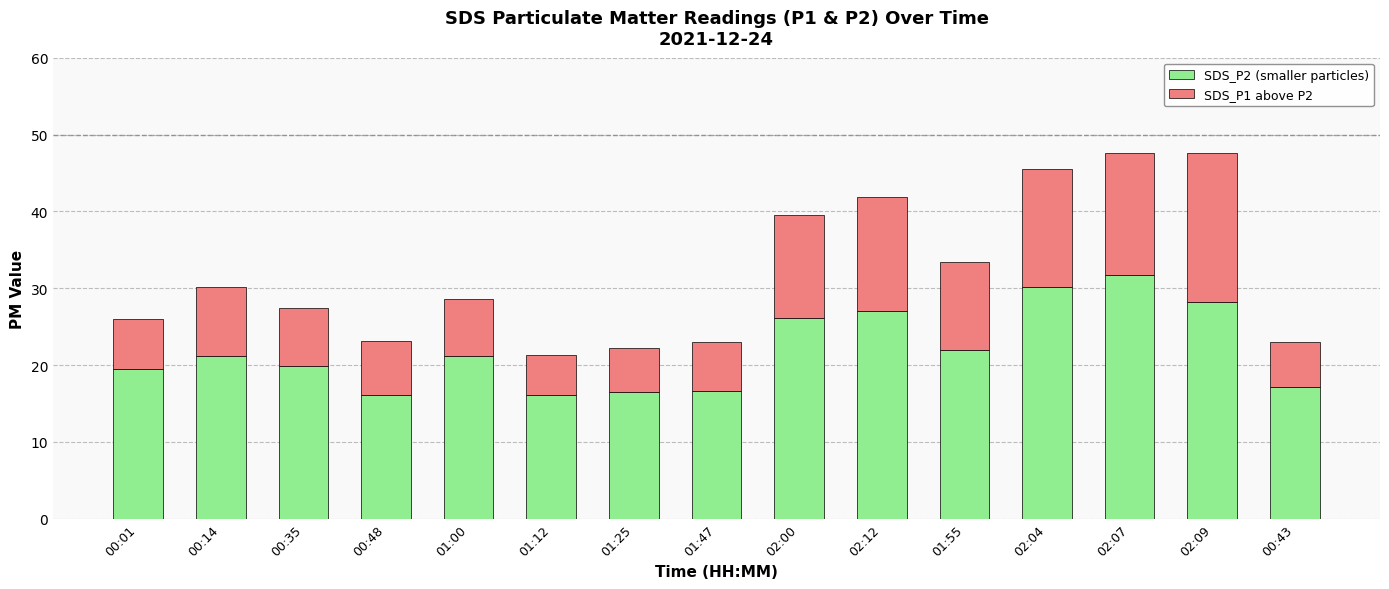

At which label is SDS_P2 (smaller particles) closest to 23?

01:55